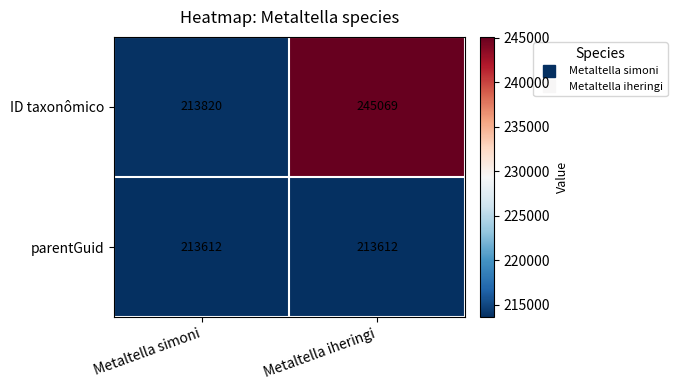

Where is ID taxonômico nearest to the value 229444?

Metaltella simoni